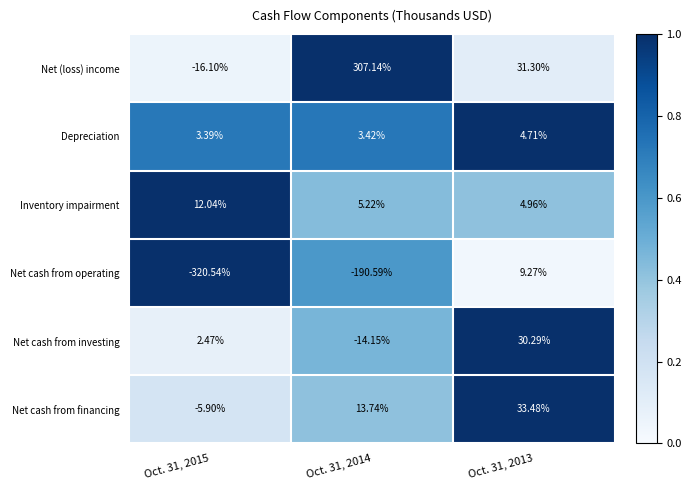

What is the spread (max minus min) of values at Oct. 31, 2014?

497.7